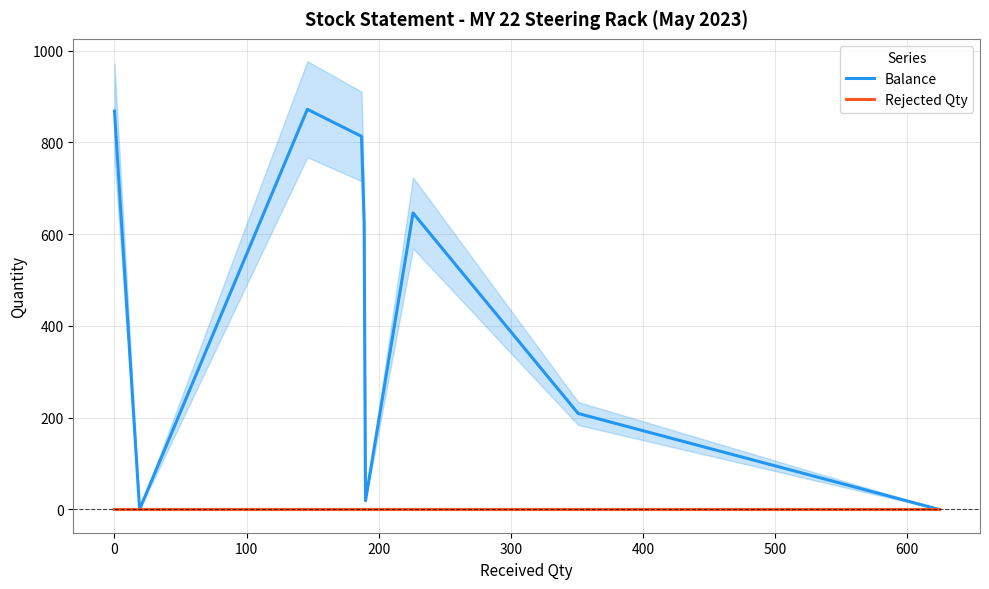

At which label is Balance closest to 436?

300